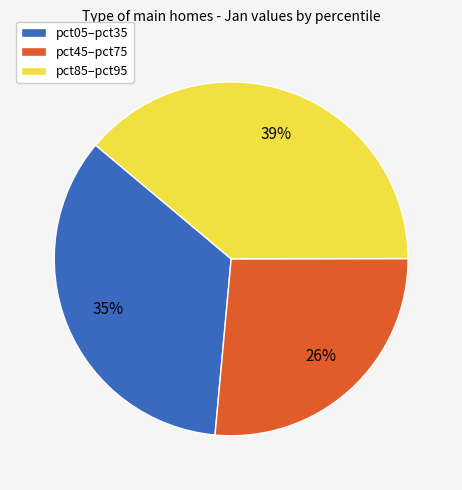

Does any single category account for the majority?

No